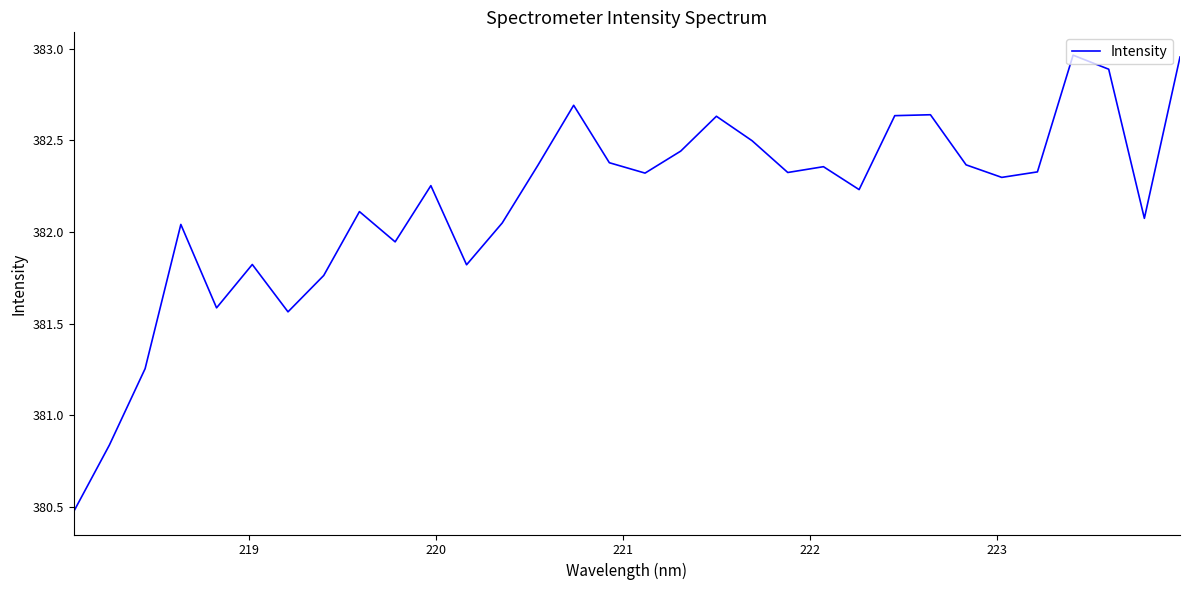

How many interior local peaks (higher than both neighbors) does the data have?

9